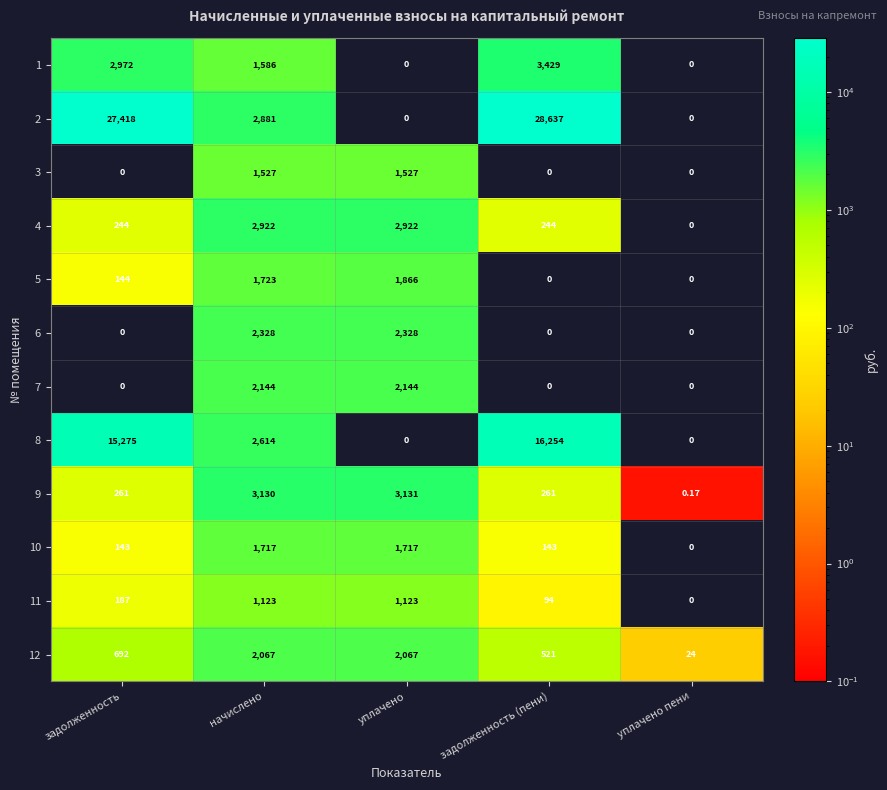

Where is 12 nearest to the value 1045?

задолженность